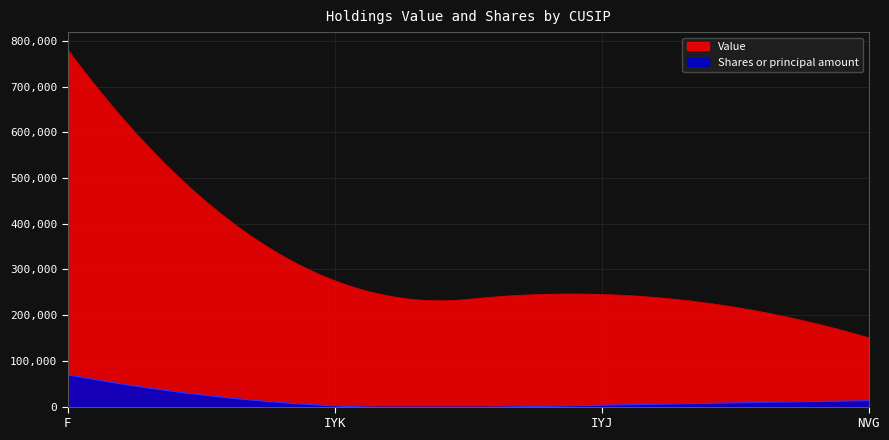

What is the maximum value shown in the chart?

780000